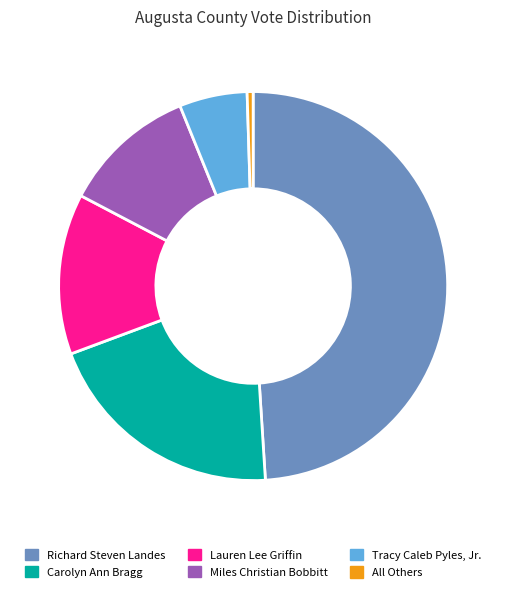

How many slices are in this pie chart?

6